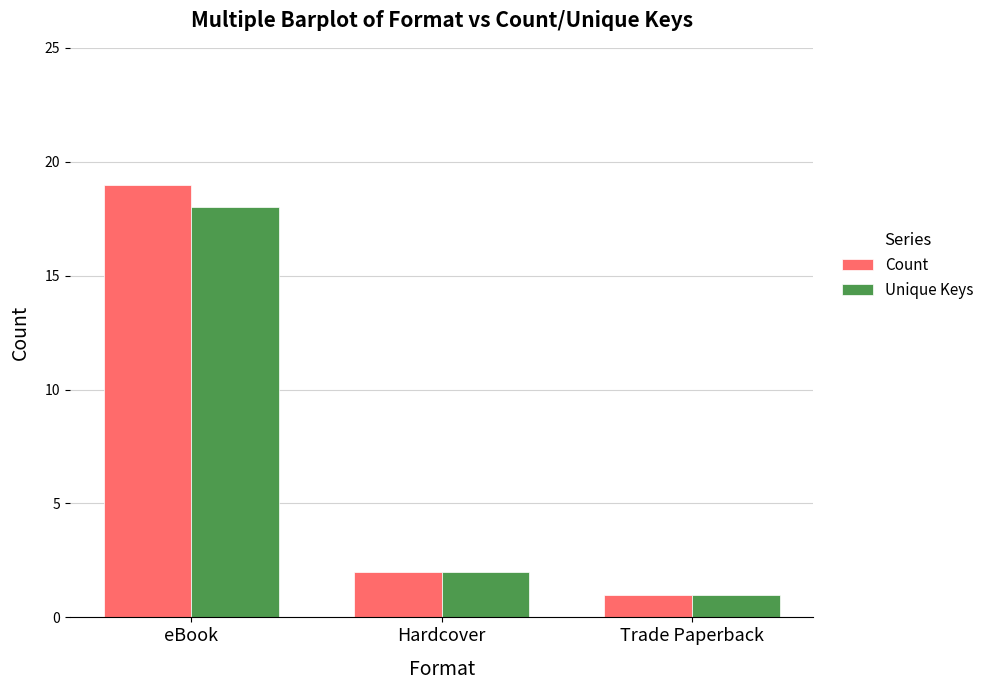

Is it true that Unique Keys equals 2 at Trade Paperback?

False